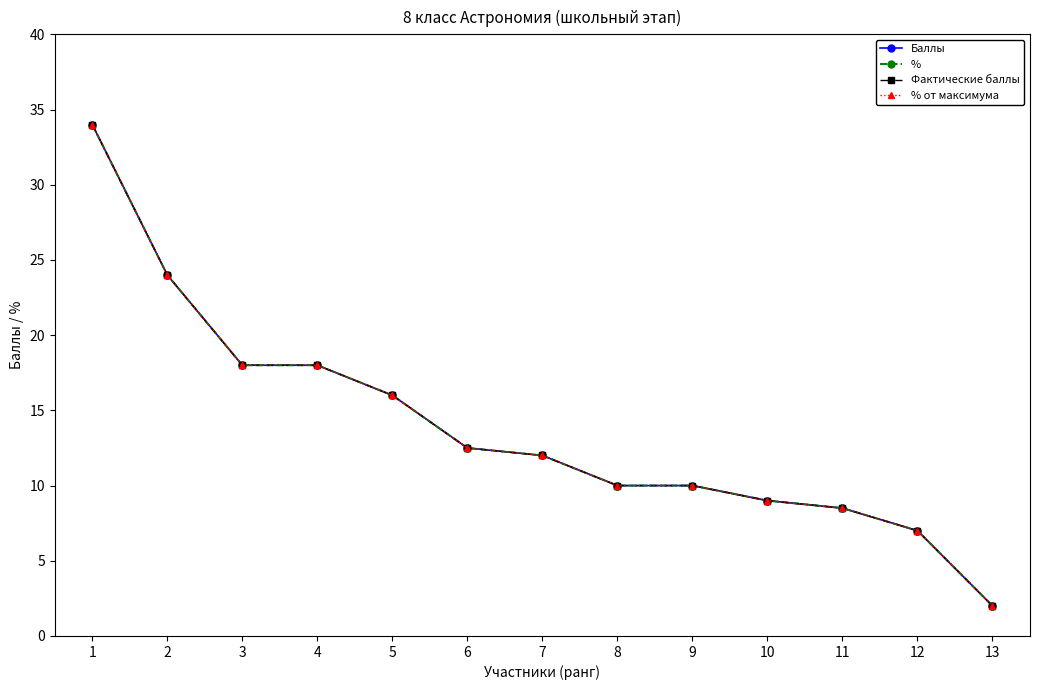

At how many categories does at least one series exceed 13?

5